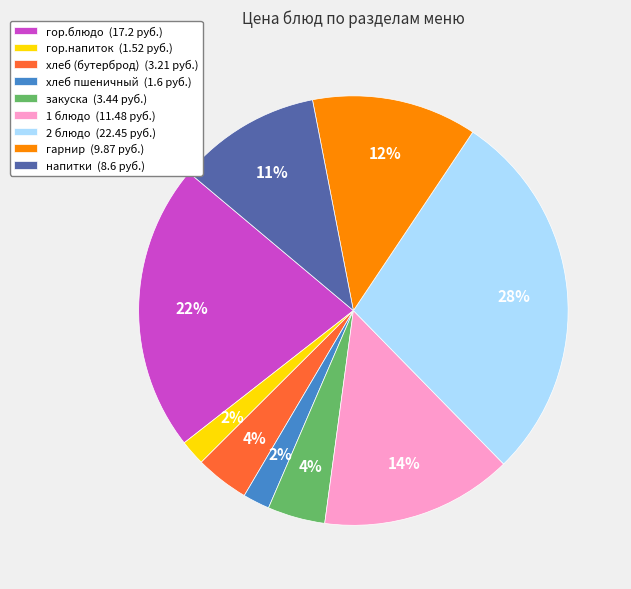

True or false: гарнир accounts for 1% of the total.

False